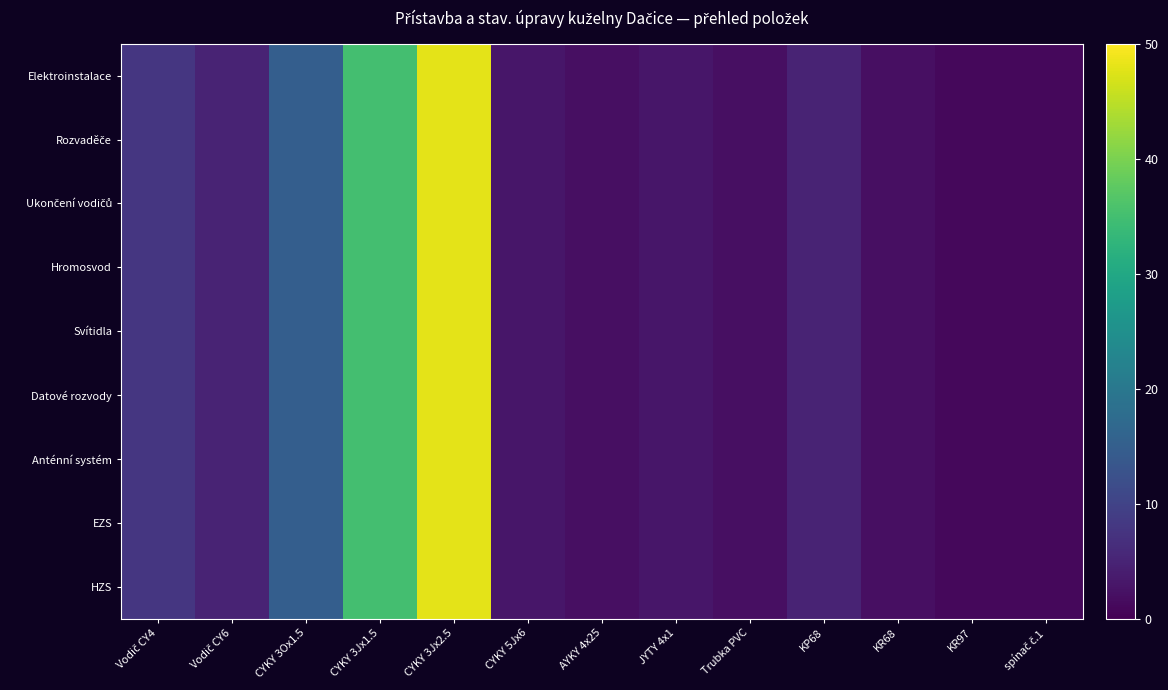

What is the greatest value displayed?

48